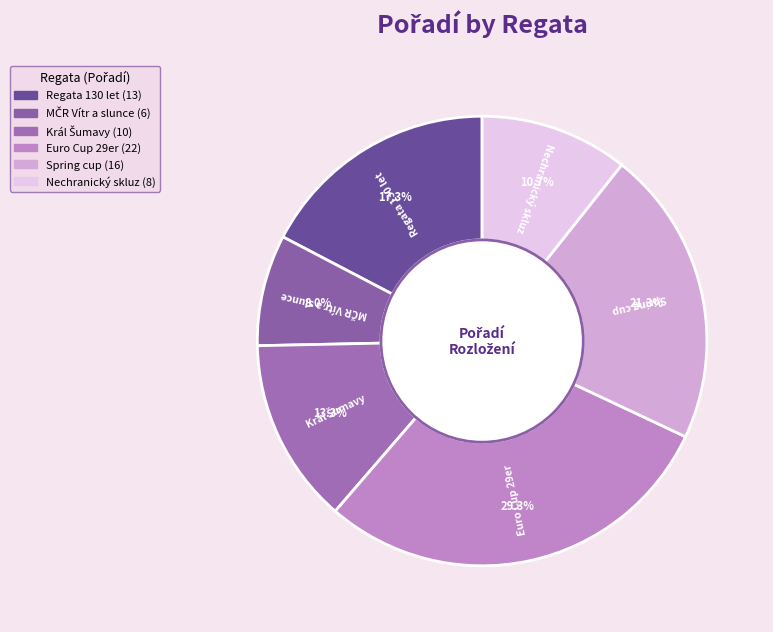

Does Nechranický skluz represent more than half of the total?

No